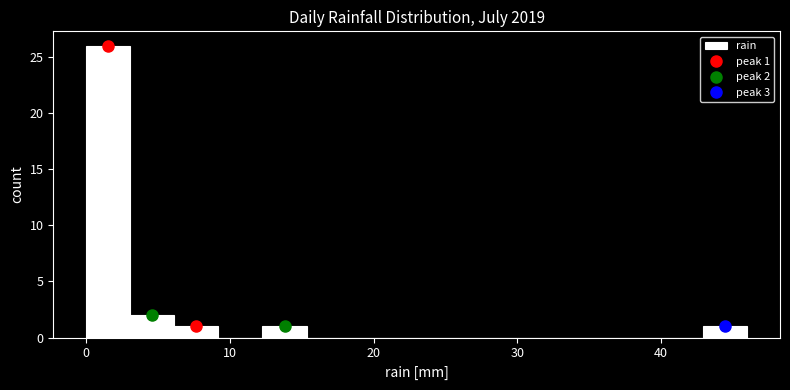

Around what value on the x-axis is the tallest bar? Give the approximate position of its centre, as read against the axis.

2